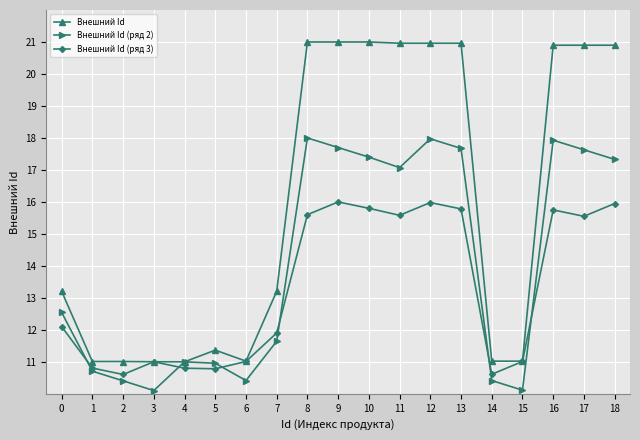

Is the value of Внешний Id (ряд 2) at 7 greater than the value of Внешний Id (ряд 3) at 10?

No